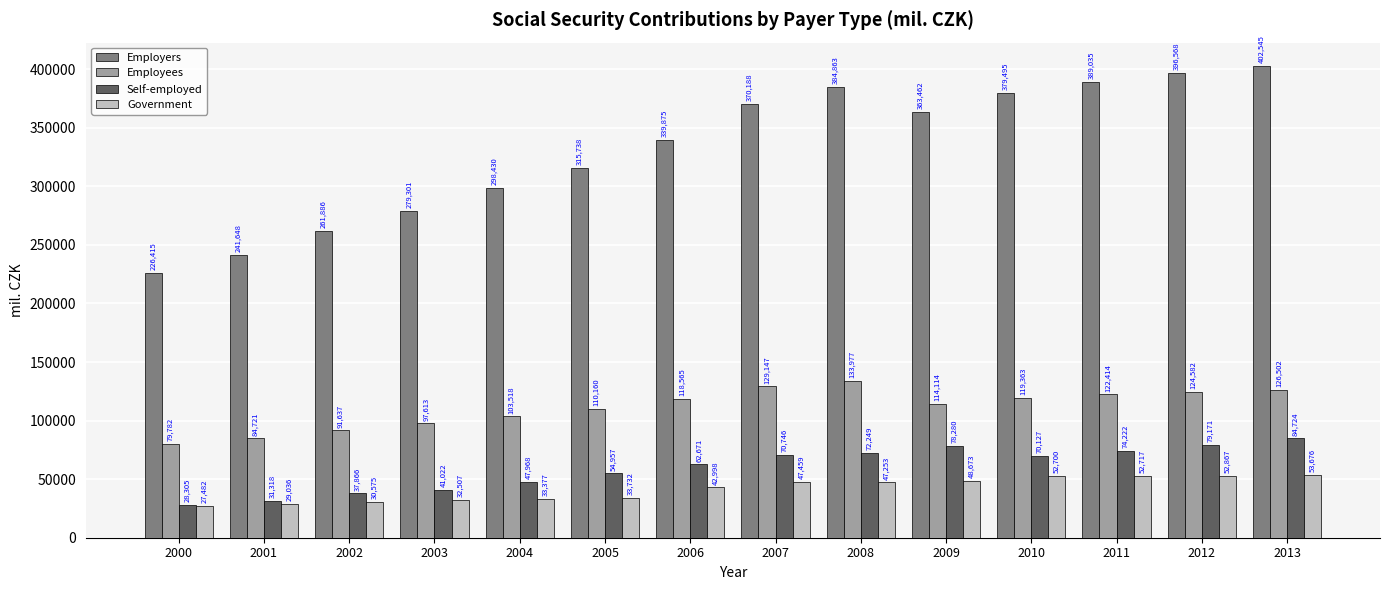

What is the value of the Government bar at the 3rd from the left?

30575